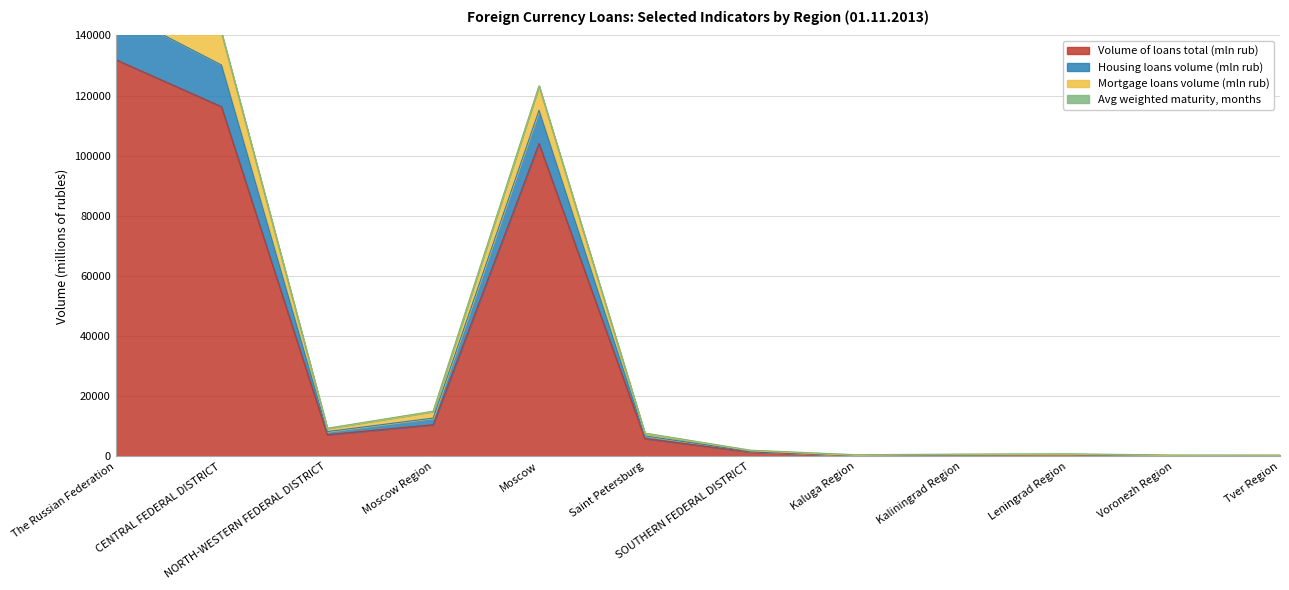

True or false: Housing loans volume (mln rub) and Volume of loans total (mln rub) cross at least once.

False